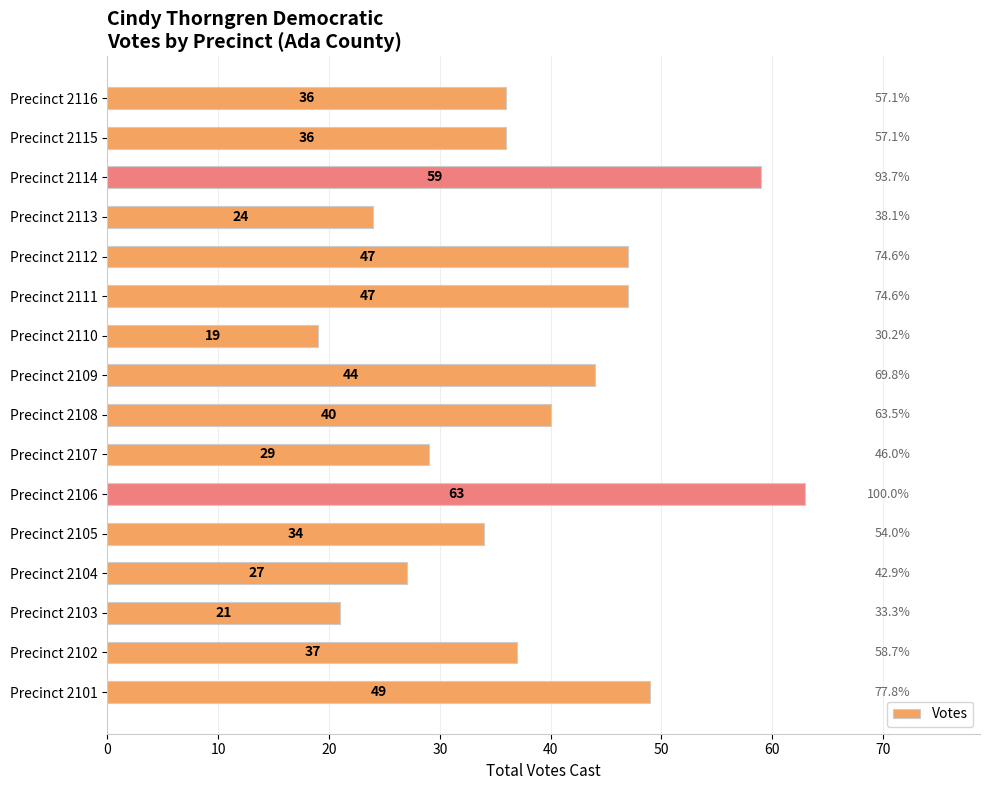

How many data points are less than 37?

8